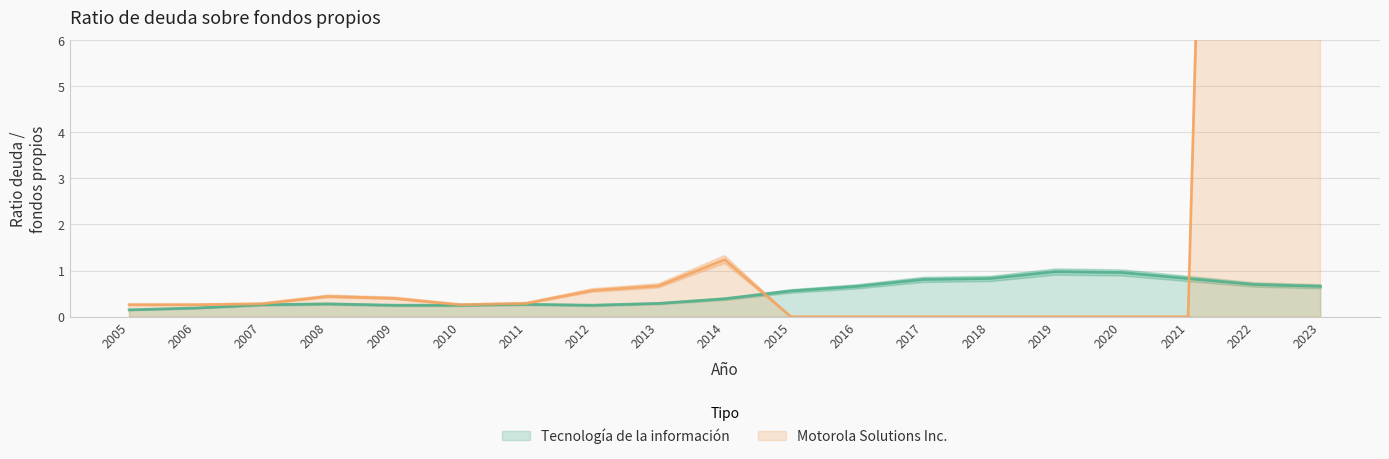

True or false: Motorola Solutions Inc. has a value of 0.2 at 2011.

False